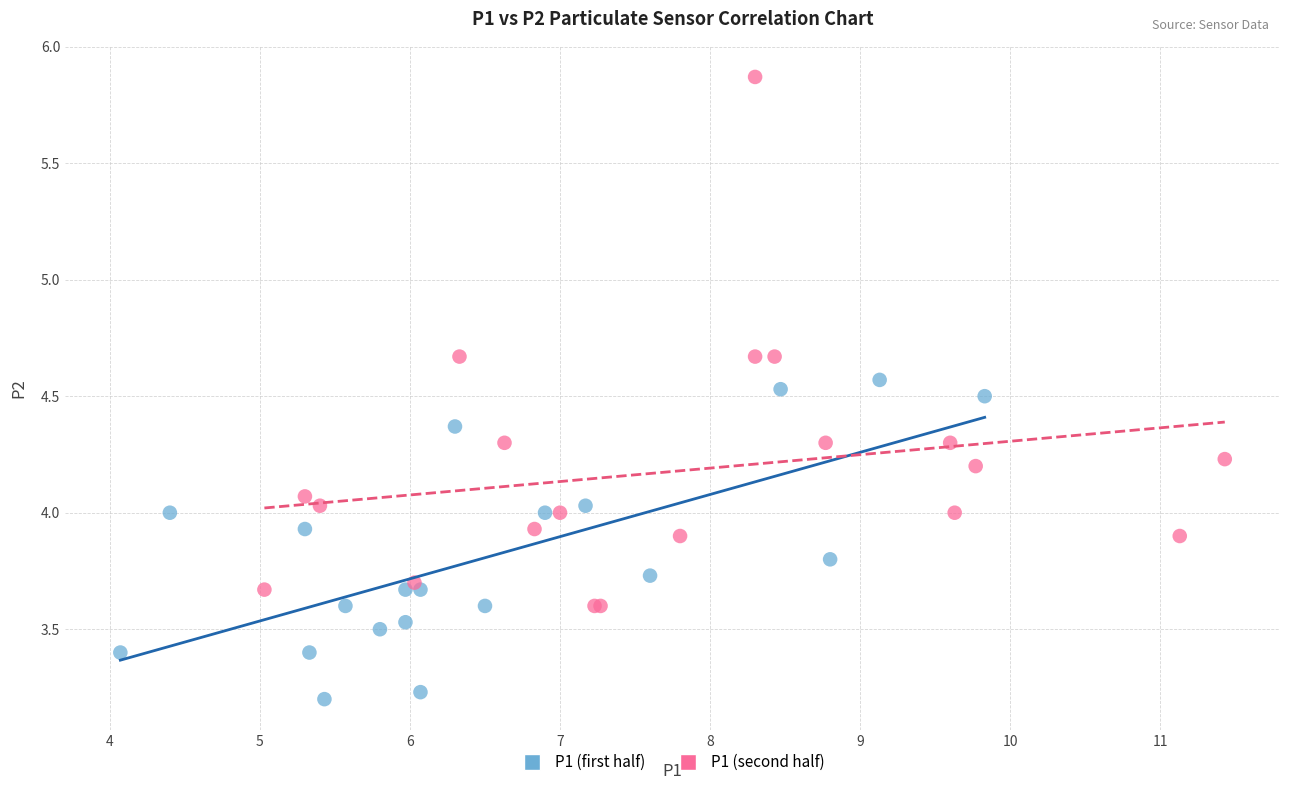

Which series contains the lowest Y value?

P1 (first half)